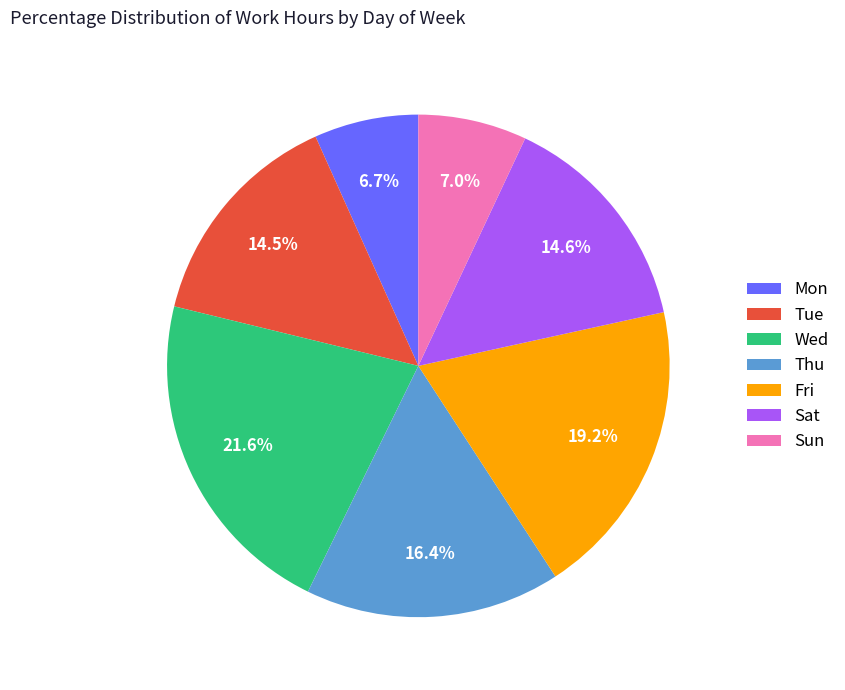

Does any single category account for the majority?

No